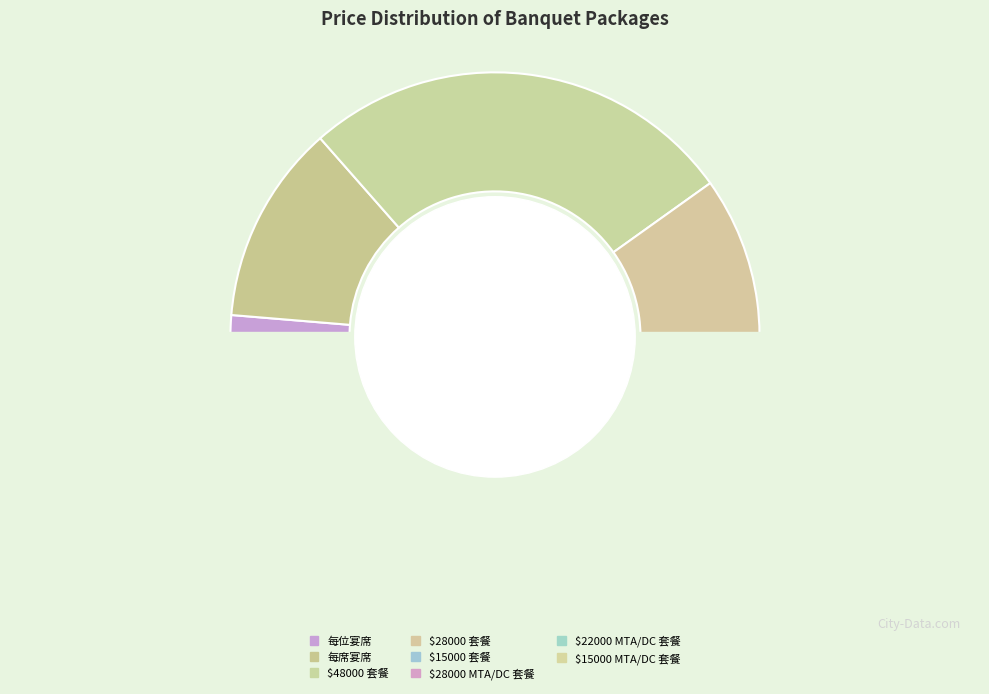

Do $48000 套餐 and $15000 MTA/DC 套餐 together represent more than half of the pie?

No